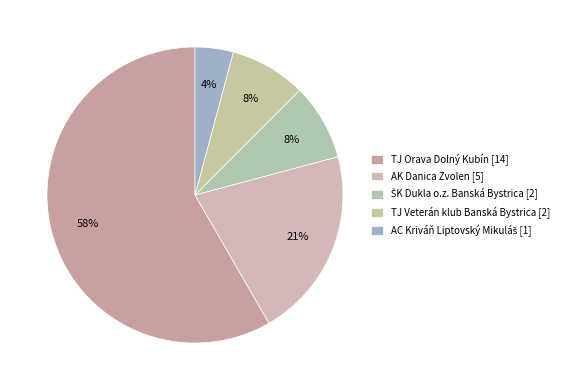

Which category has the biggest portion of the pie?

TJ Orava Dolný Kubín